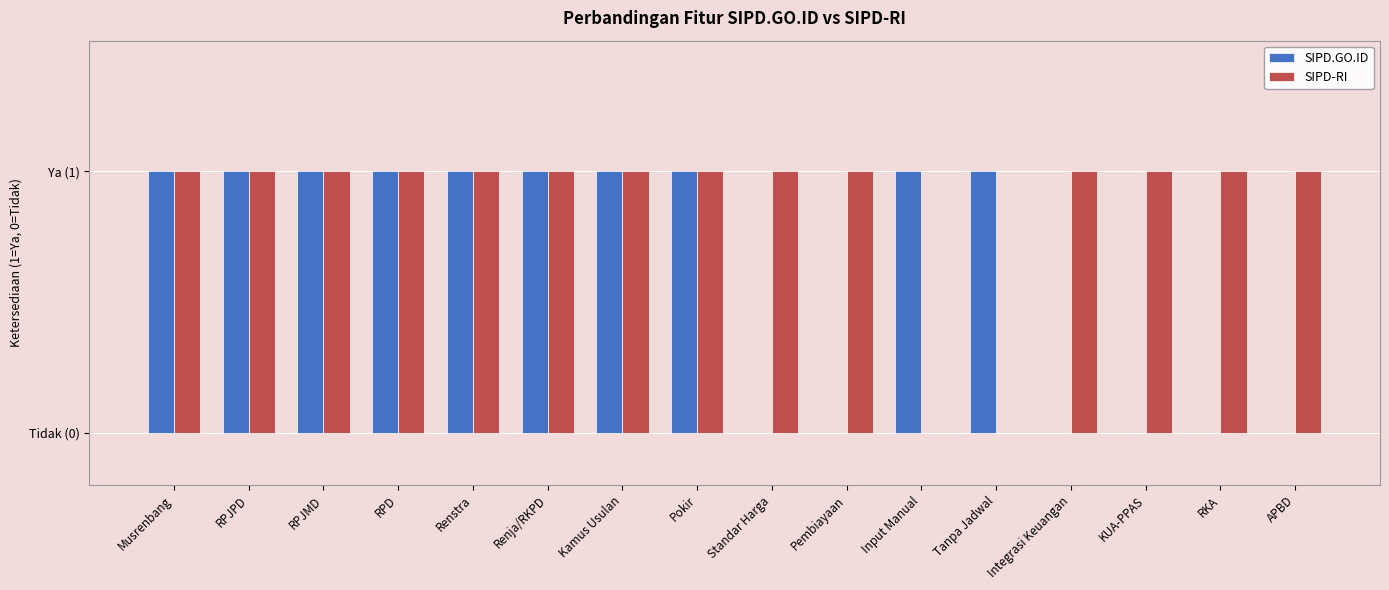

Is it true that SIPD-RI equals 2 at Pembiayaan?

False